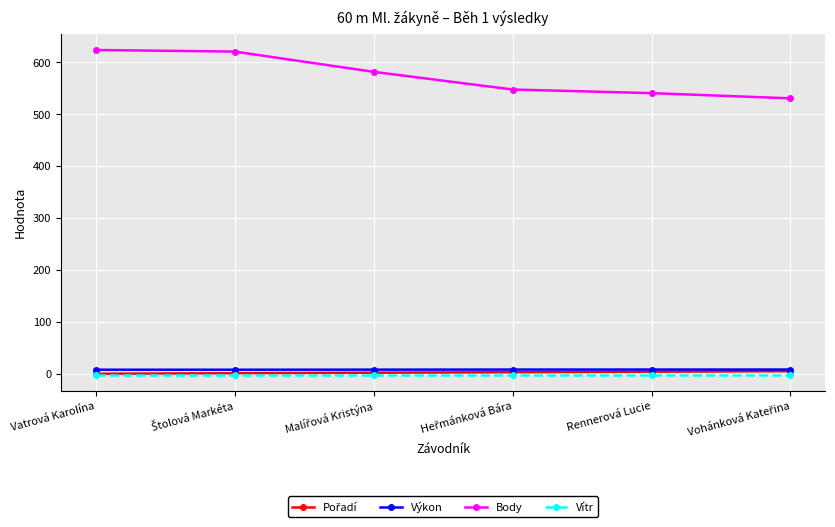

True or false: Body has a value of 887.4 at Rennerová Lucie.

False